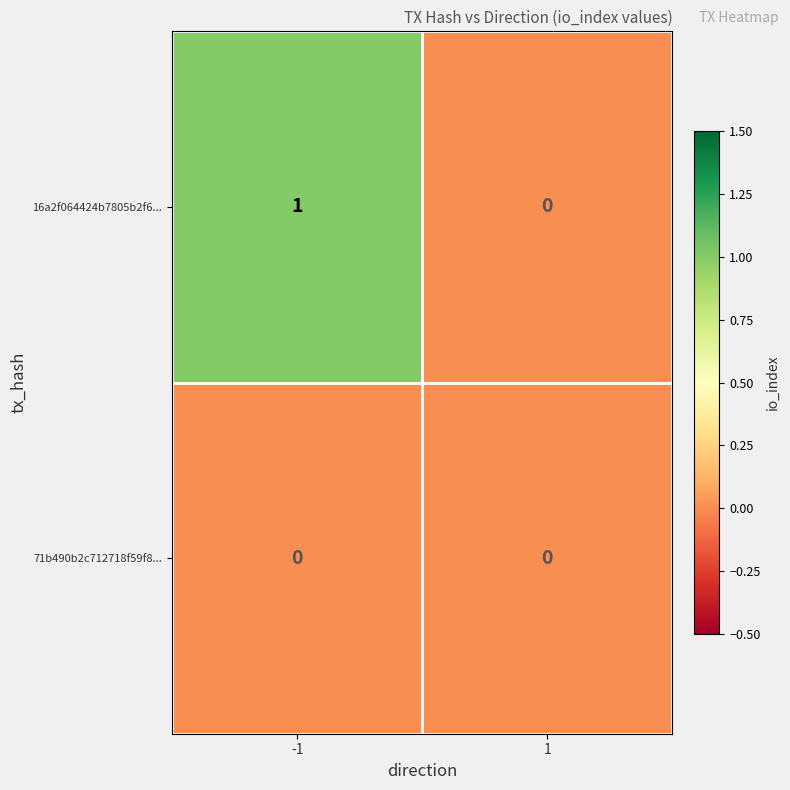

List the series in order of their overall mean, highest first.

16a2f064424b7805b2f6..., 71b490b2c712718f59f8...